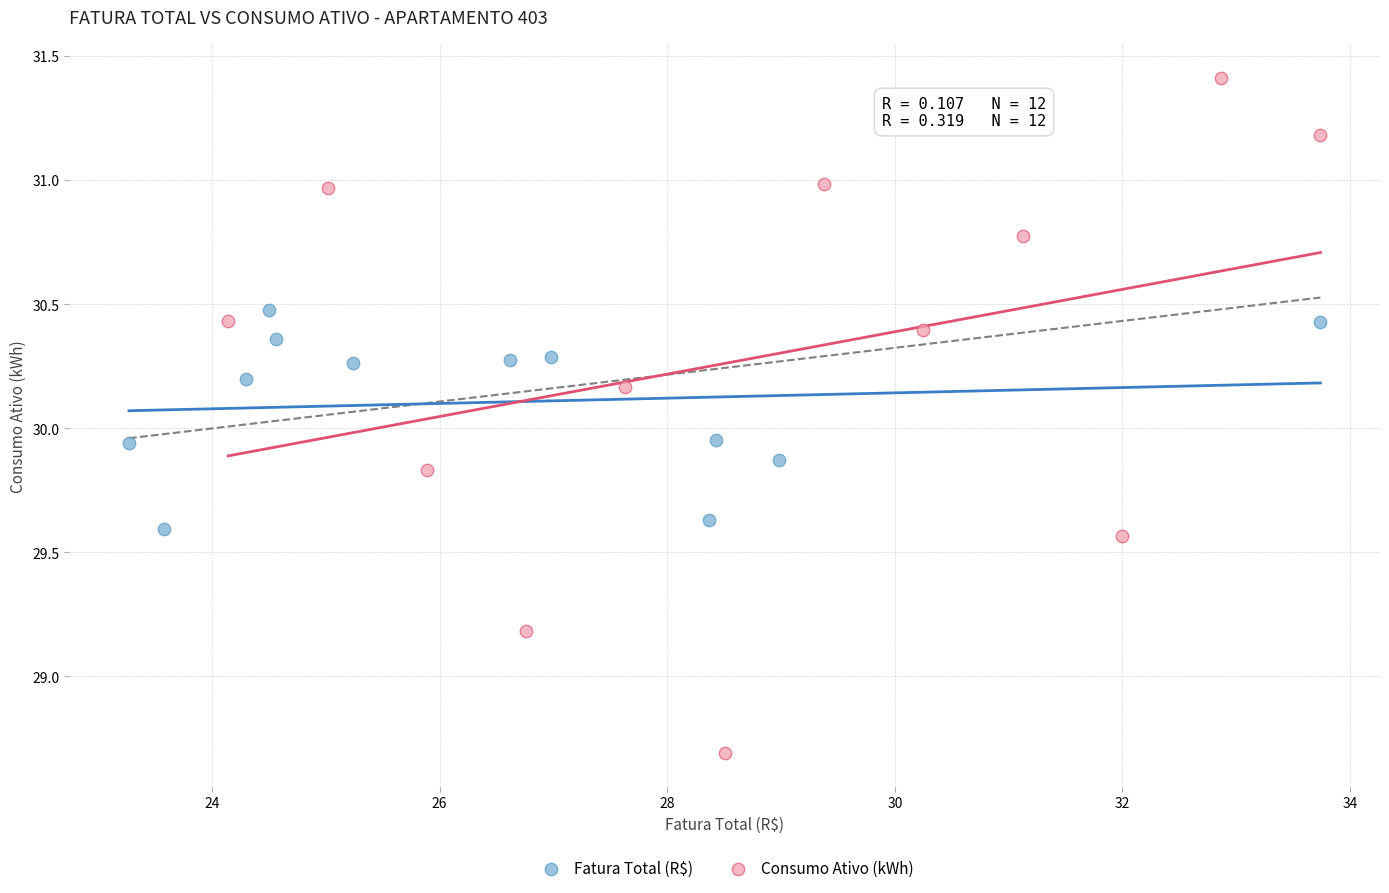

Which series has the largest Y range (max minus min)?

Consumo Ativo (kWh)